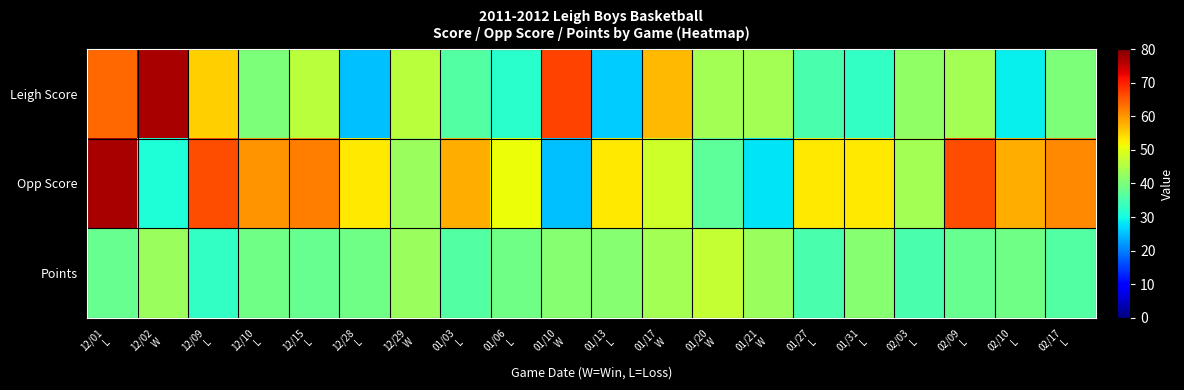

At which category is the sum across all series the highest?

12/01
L